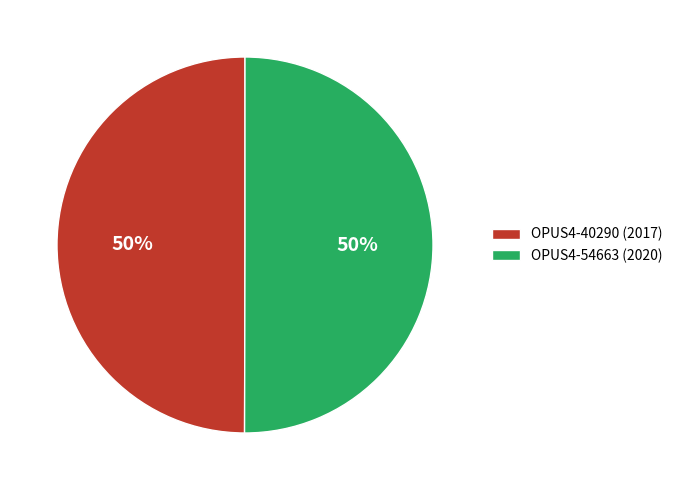

Count the number of slices in the pie.

2